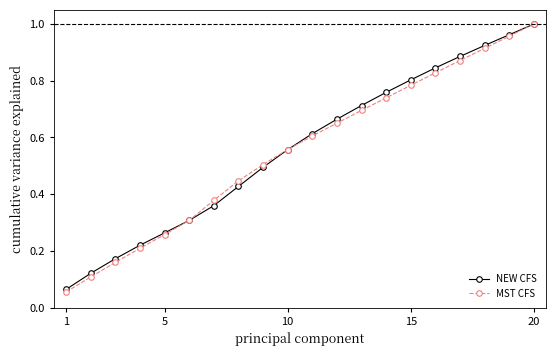

Which series has the widest spread of values?

MST CFS